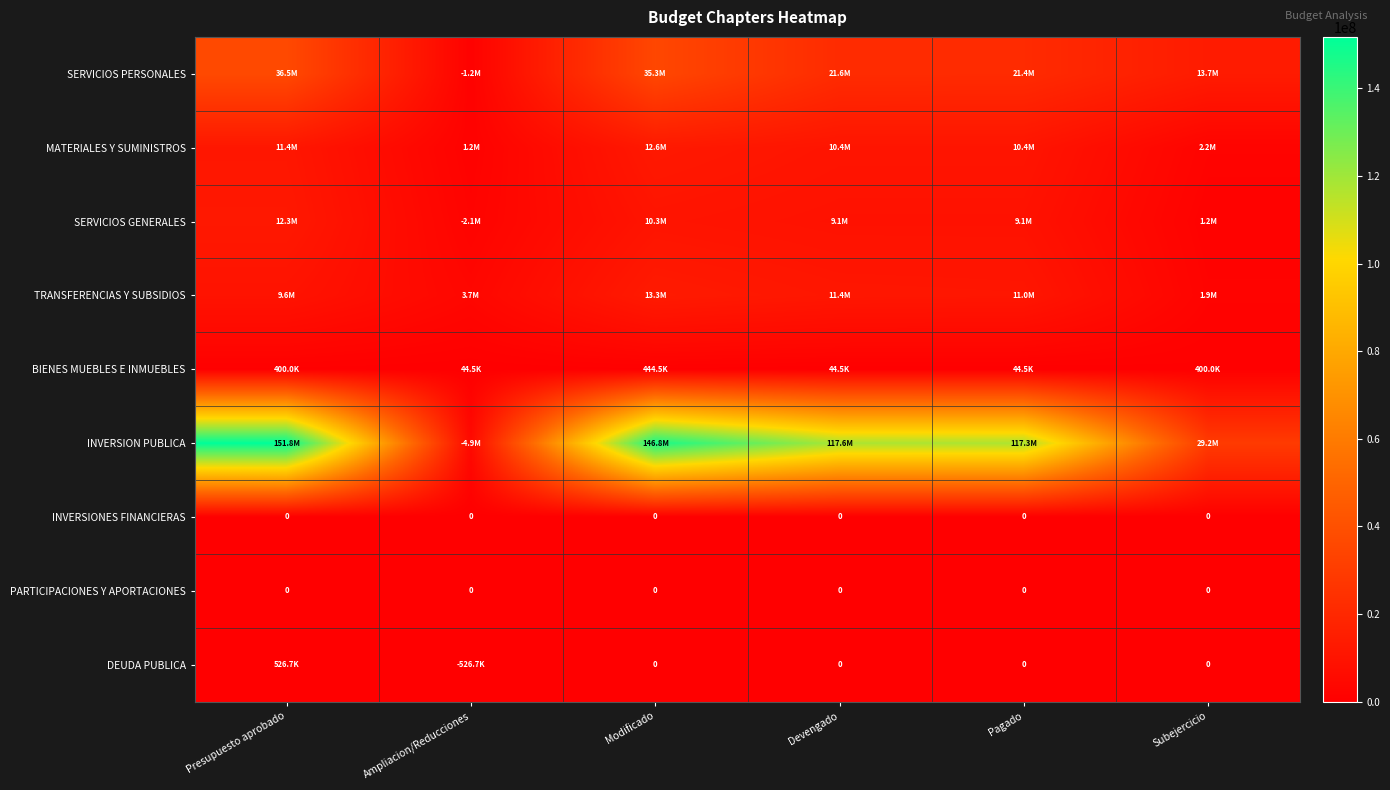

Between Modificado and Presupuesto aprobado, which is larger?

Presupuesto aprobado